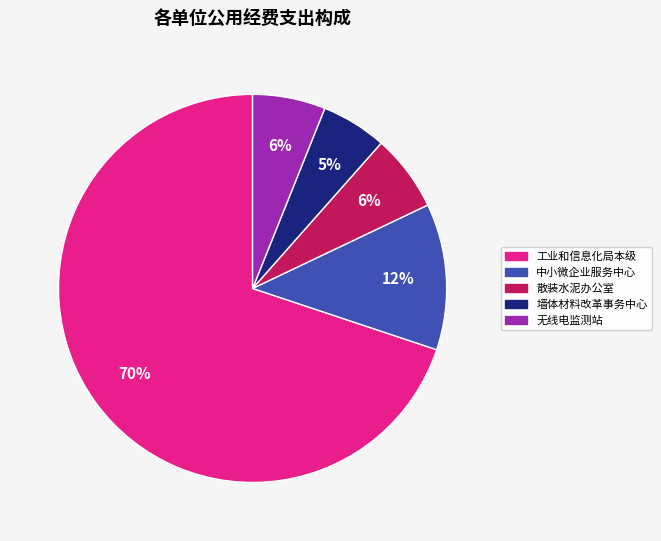

To the nearest percent, what is the average slice percentage?

20%